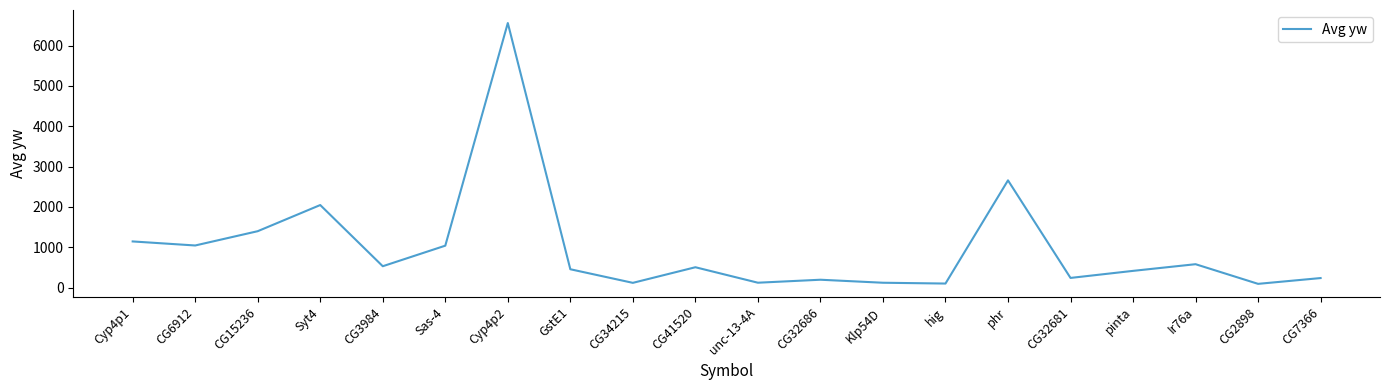

Is it true that the value at CG15236 is 1399.7?

True